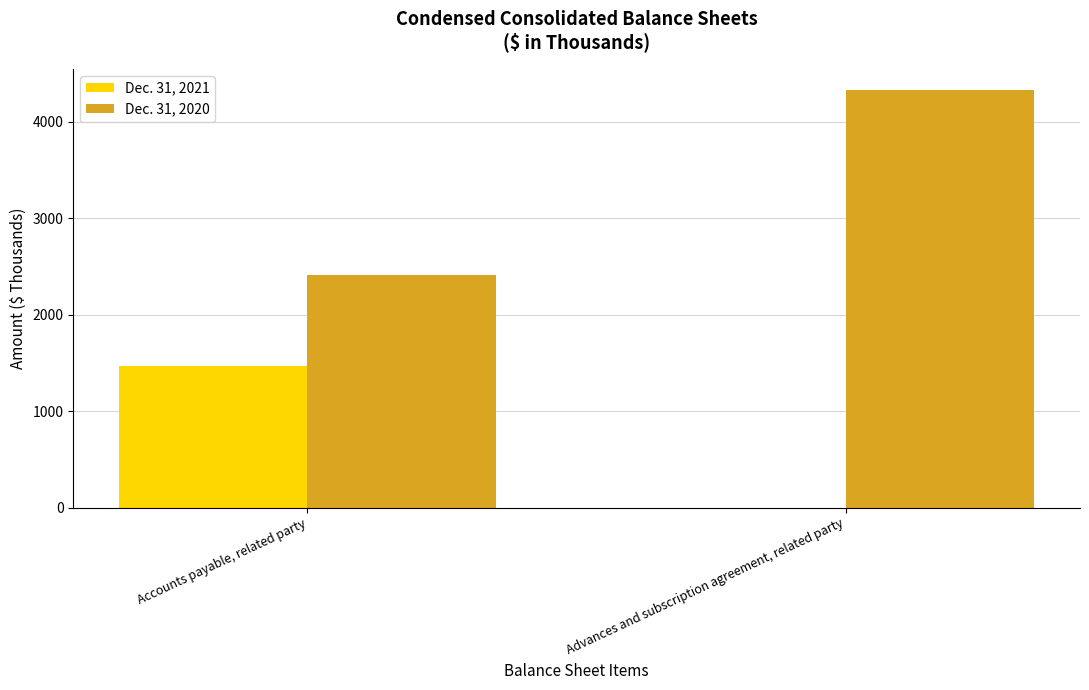

How many groups of bars are there?

2